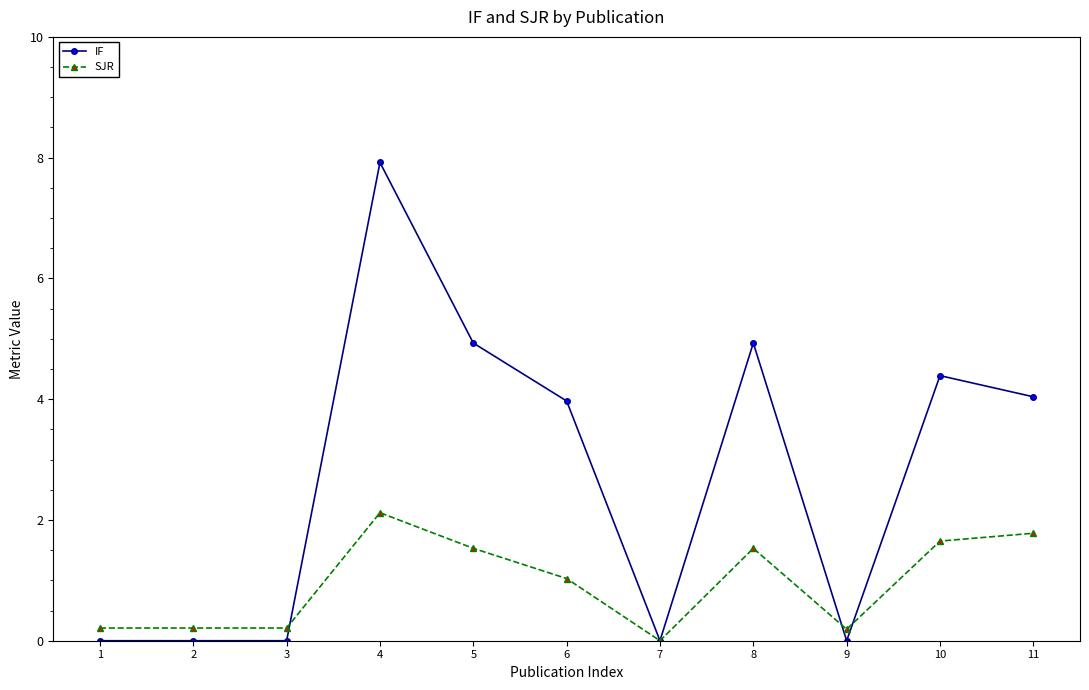

At 11, list the series in order from largest to smallest.

IF, SJR